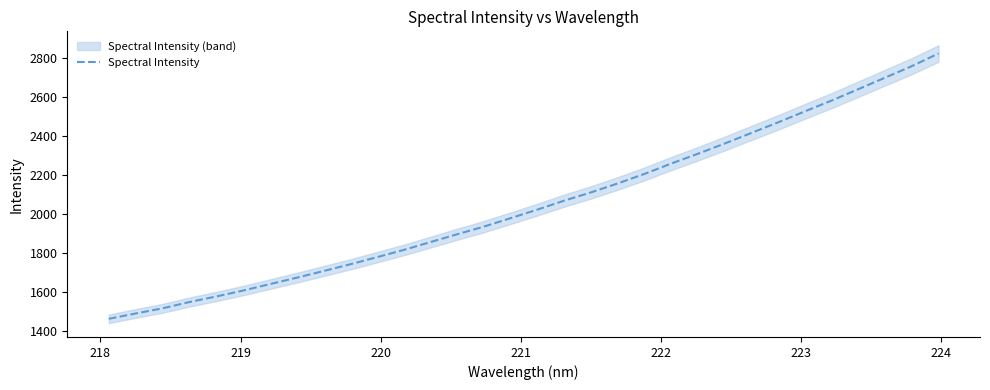

What is the highest value of the Spectral Intensity series?

2822.7